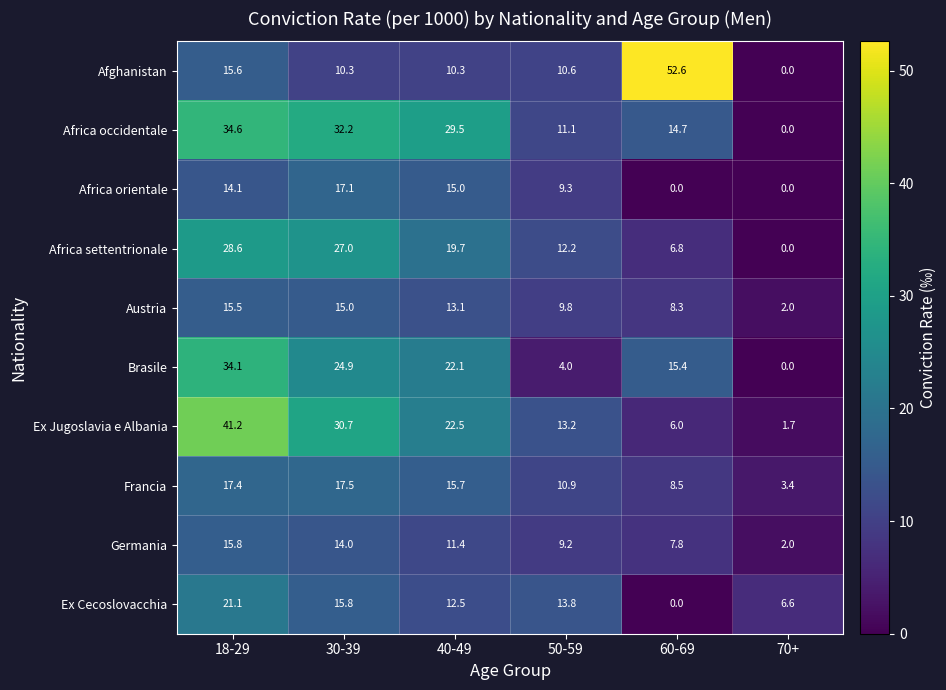

Which category has the highest value in the Ex Cecoslovacchia series?

18-29